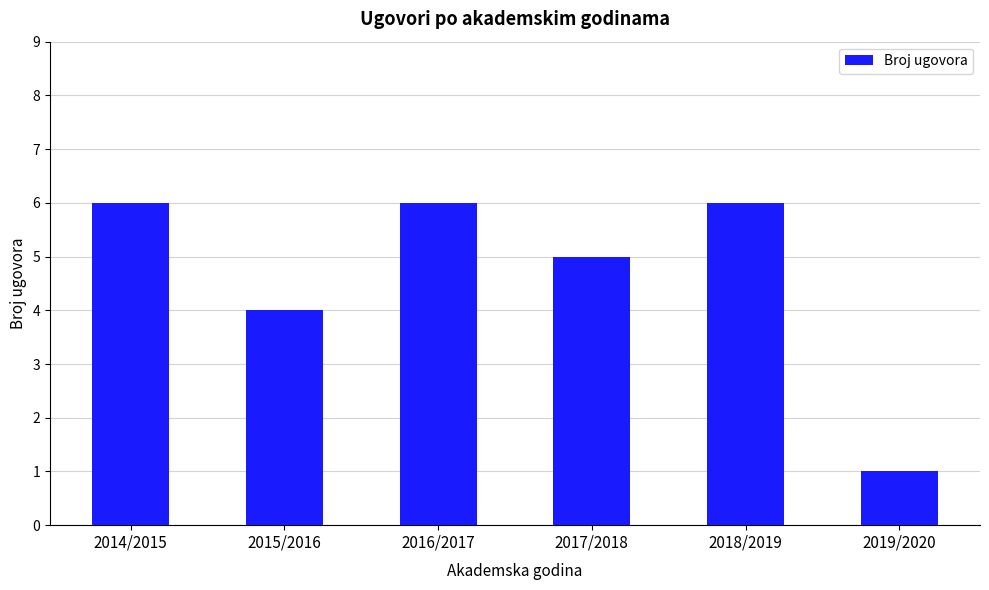

Which has a higher value, 2018/2019 or 2017/2018?

2018/2019